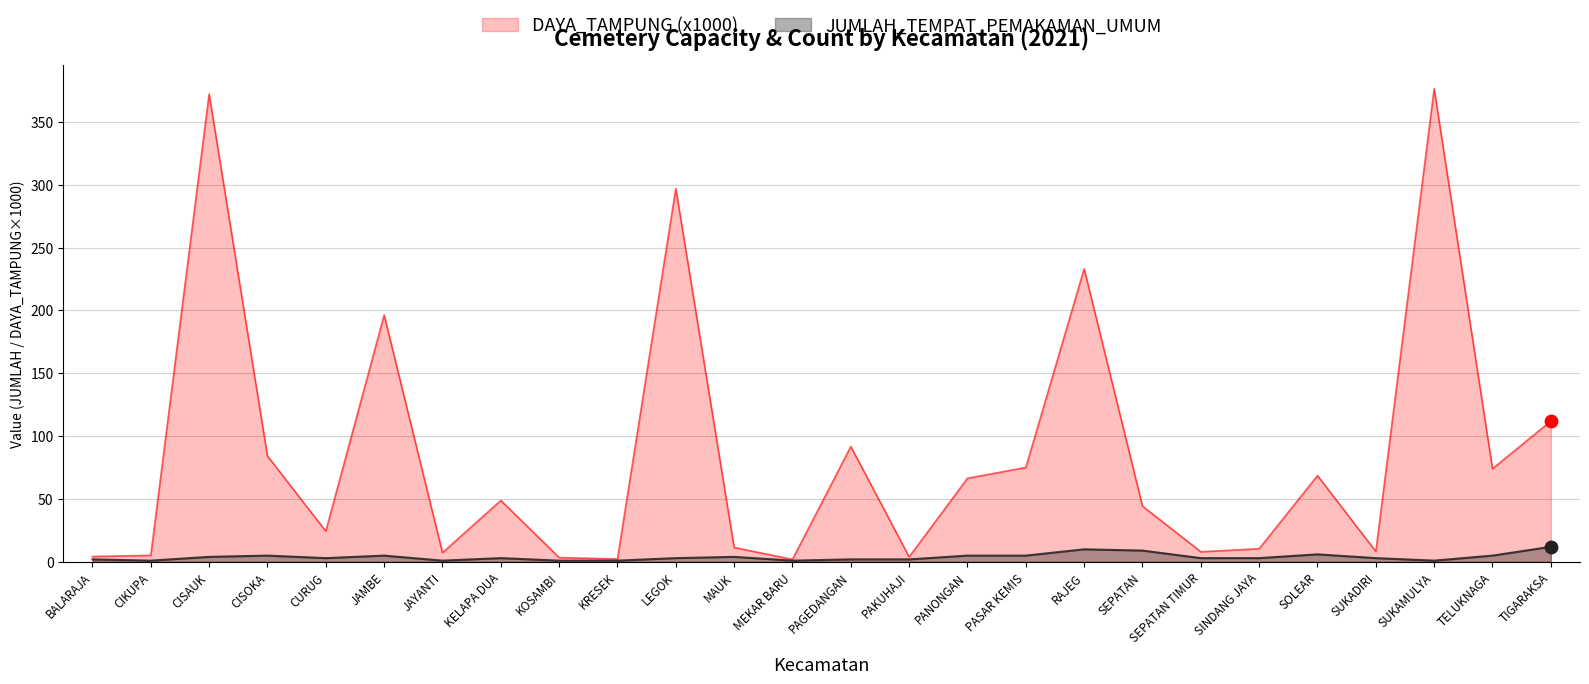

Which series reaches the minimum Y coordinate?

JUMLAH_TEMPAT_PEMAKAMAN_UMUM